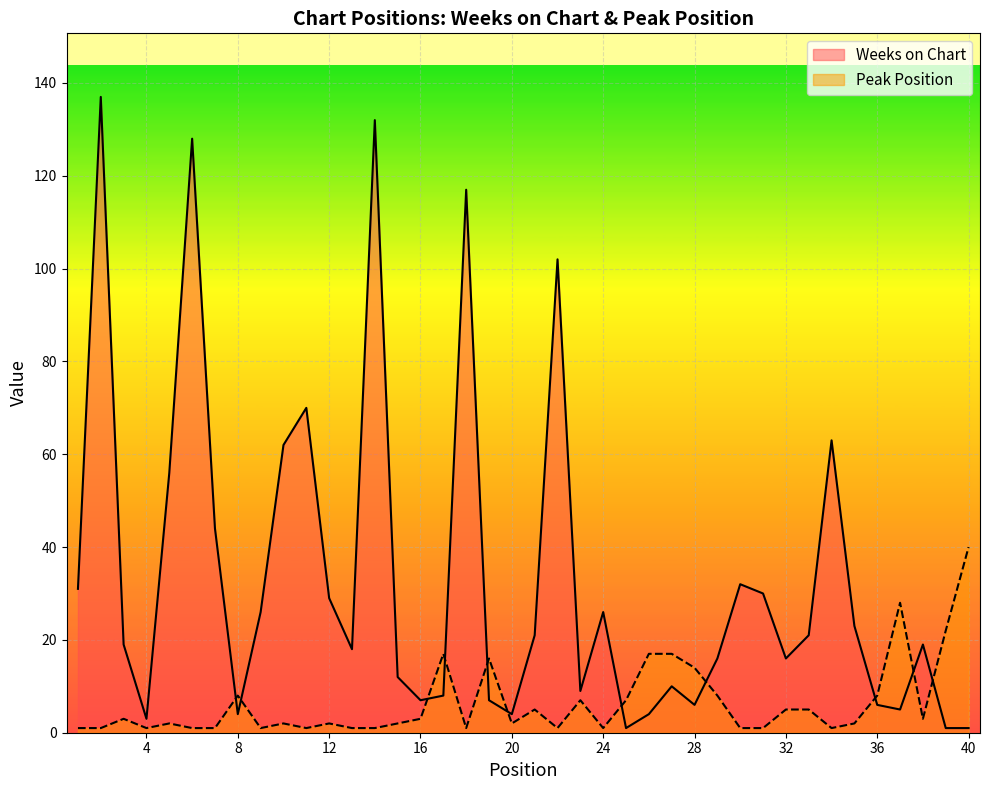

True or false: Peak Position has a value of 0 at 16.

False